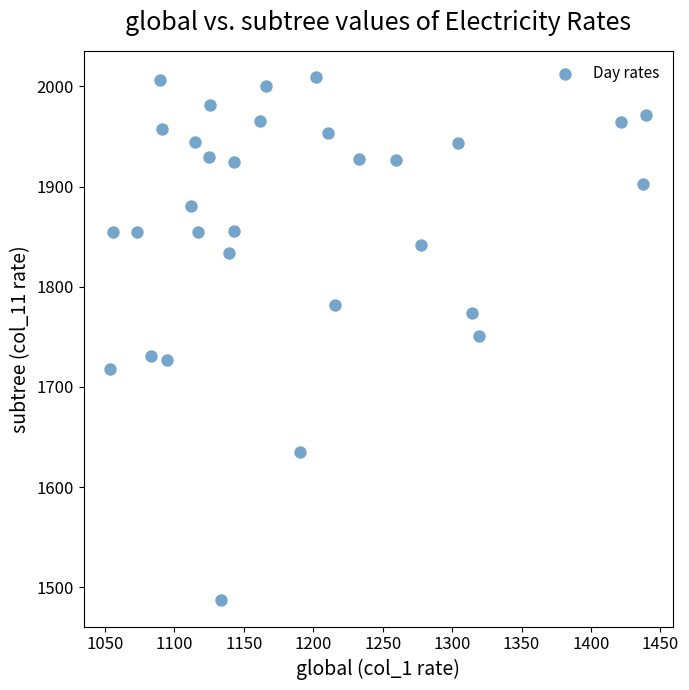

What is the range of Y values (max minus min)?

522.5